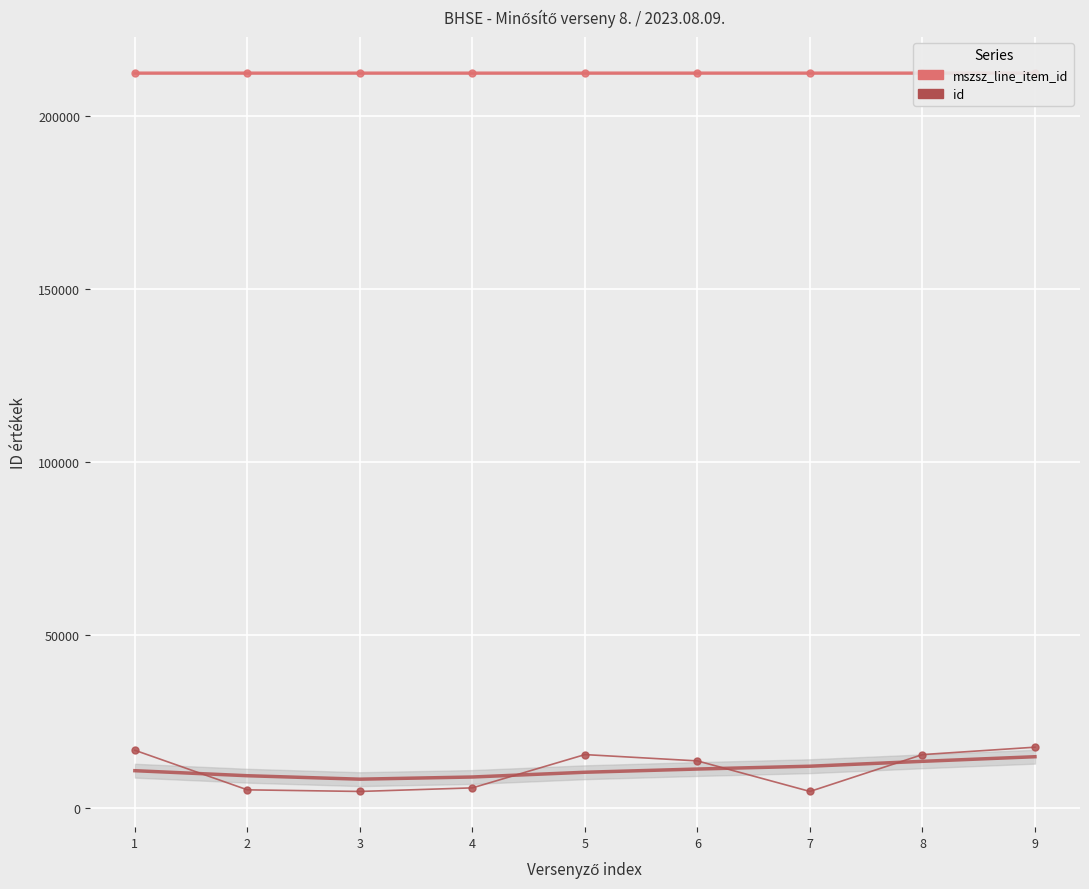

Which has a higher value, 8 or 5?

8